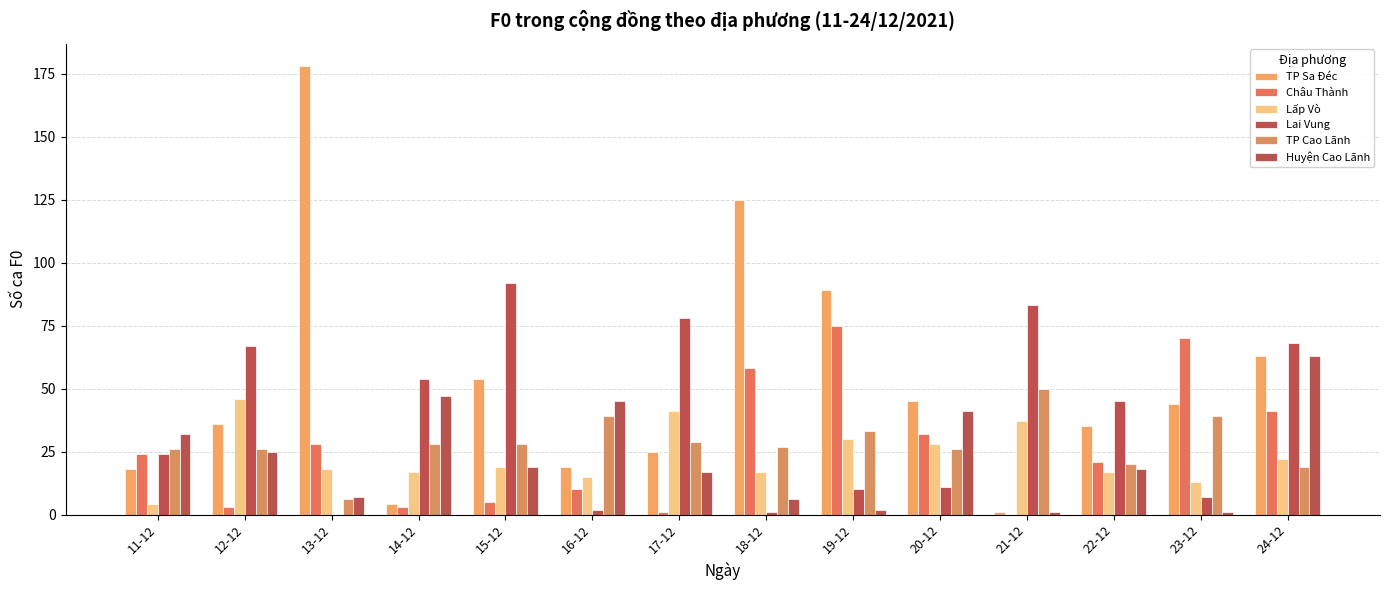

Are the bars horizontal?

No